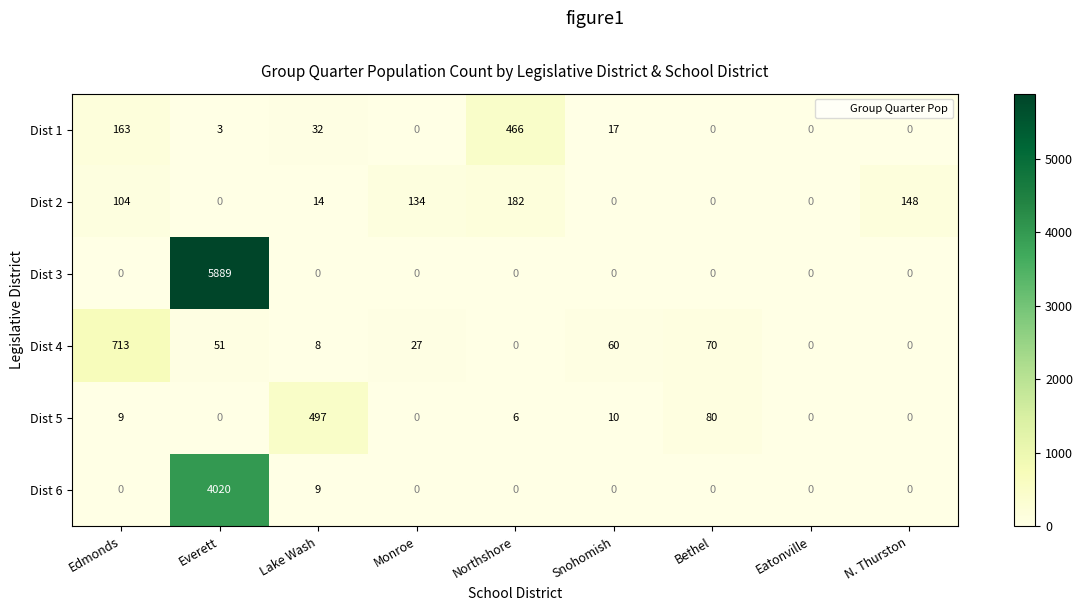

The value of Dist 1 at Everett is 4. True or false?

False